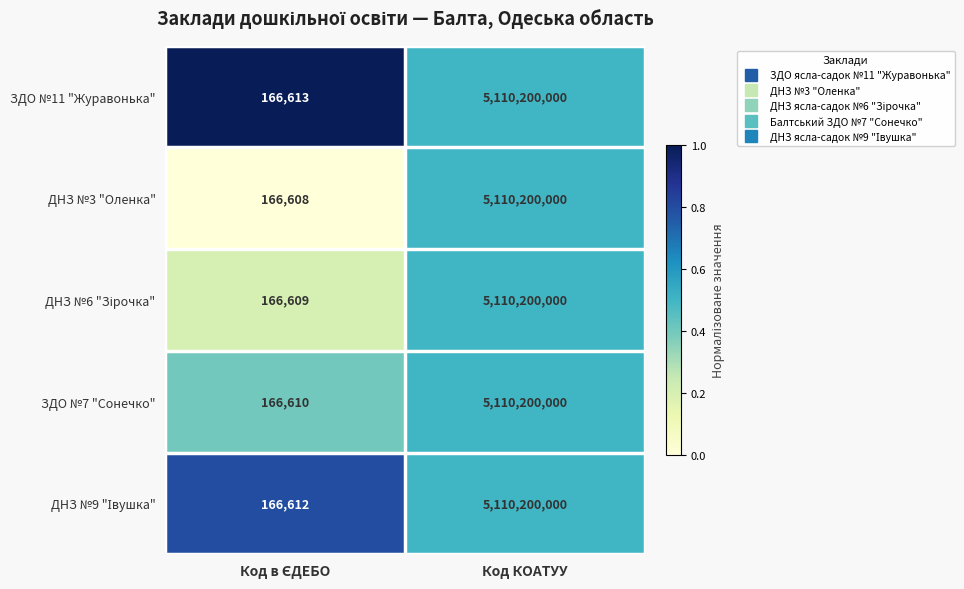

Which series has the widest spread of values?

ДНЗ №3 "Оленка"